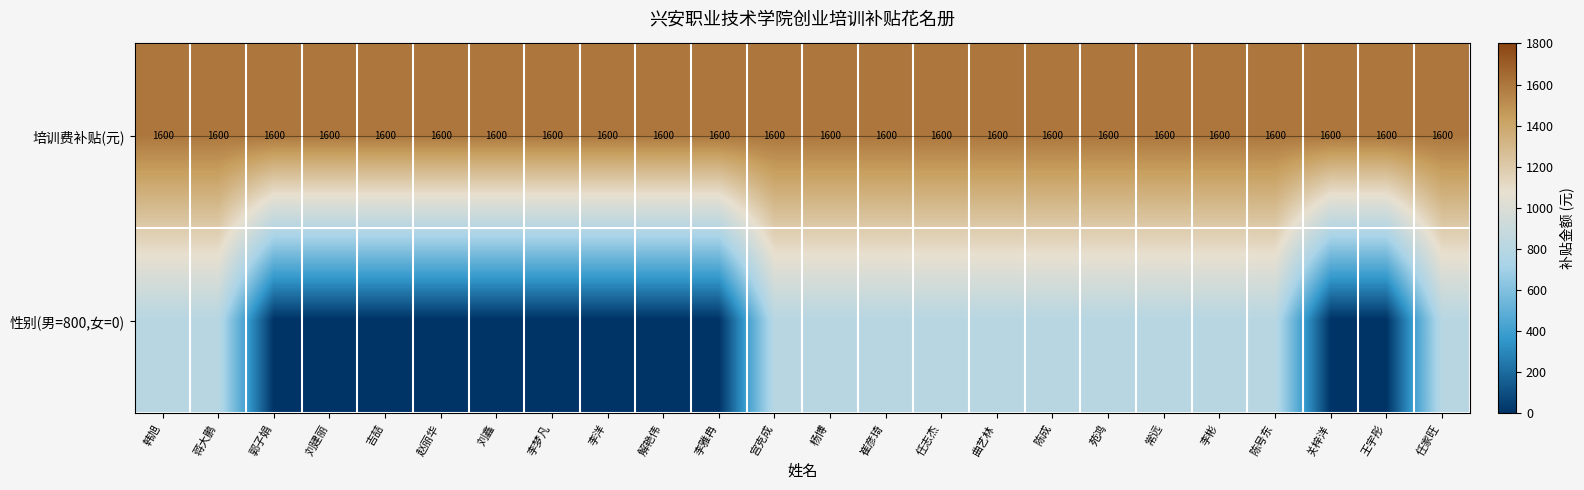

How many data points does each series have?

24